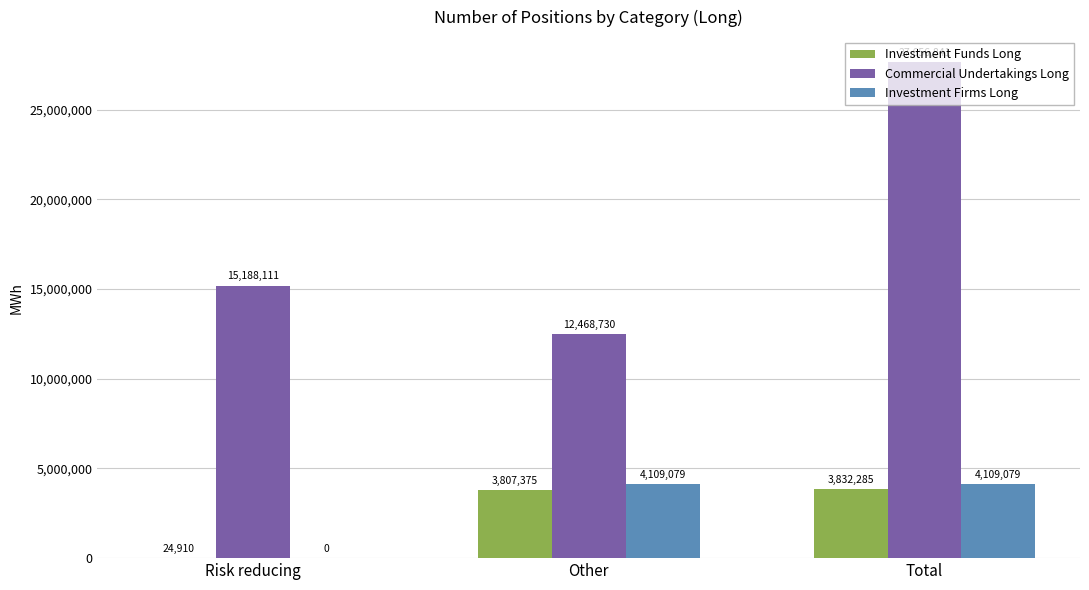

What is the sum of all Investment Funds Long values?

7664570